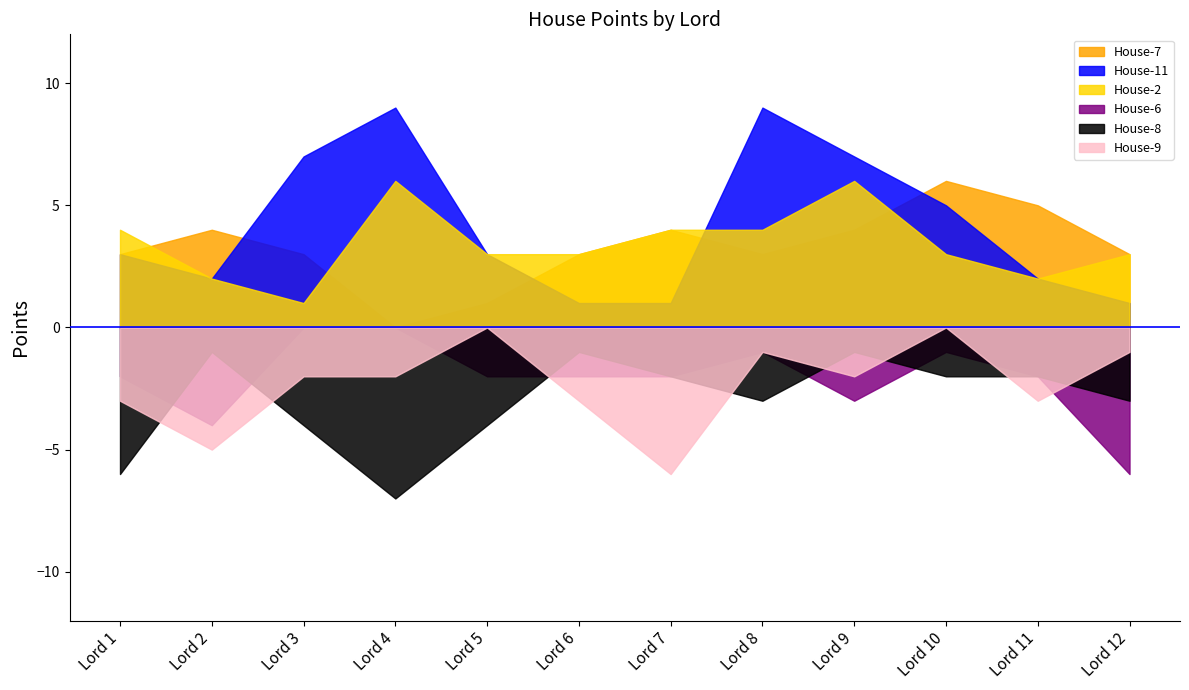

What is the sum of the House-8 values at Lord 8 and Lord 2?

-4